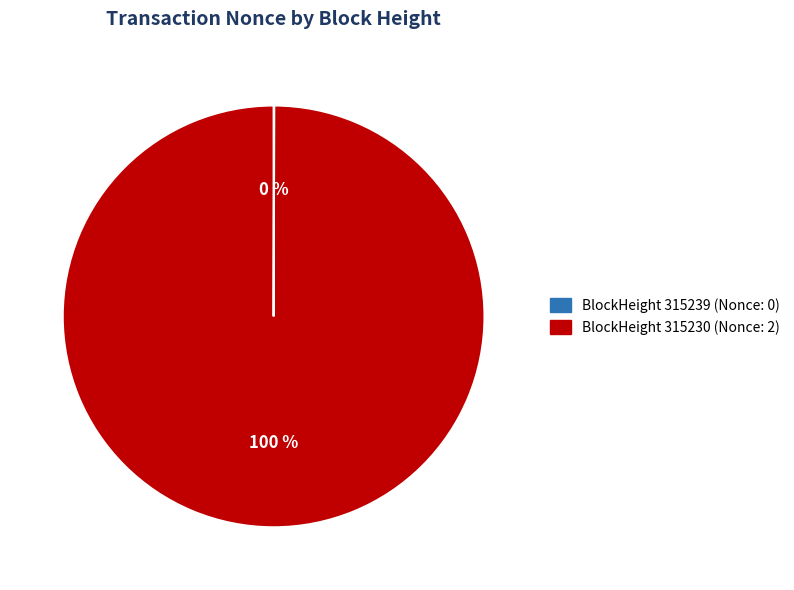

To the nearest percent, what is the difference between the largest and smallest slice percentages?

100%